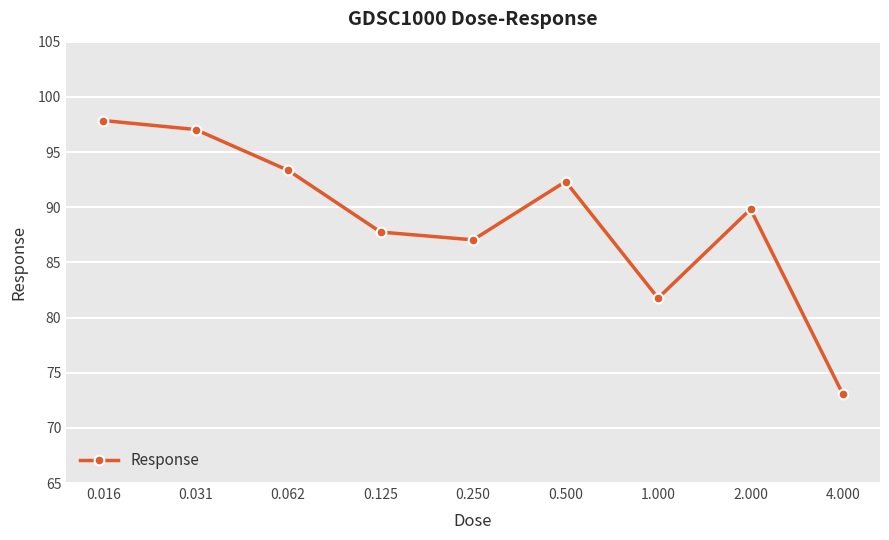

What is the average value?

88.9